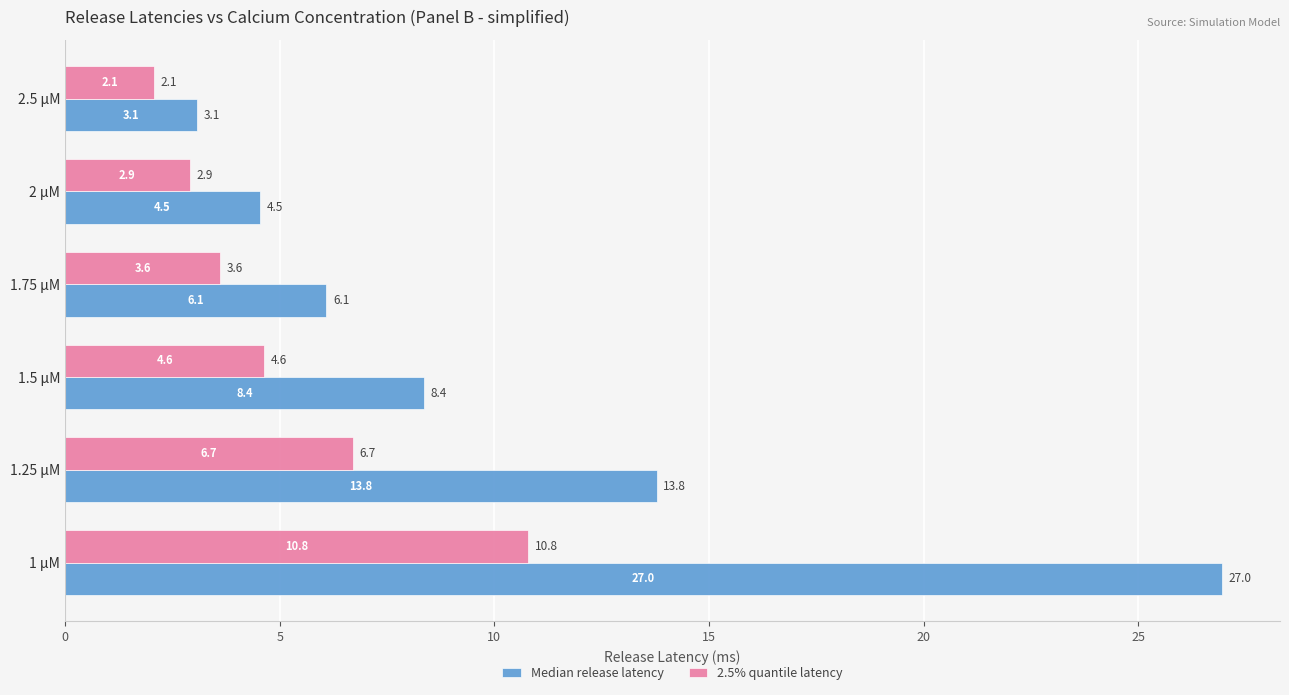

The 2.5% quantile latency series shows 6.7 at 1.25 µM. True or false?

True